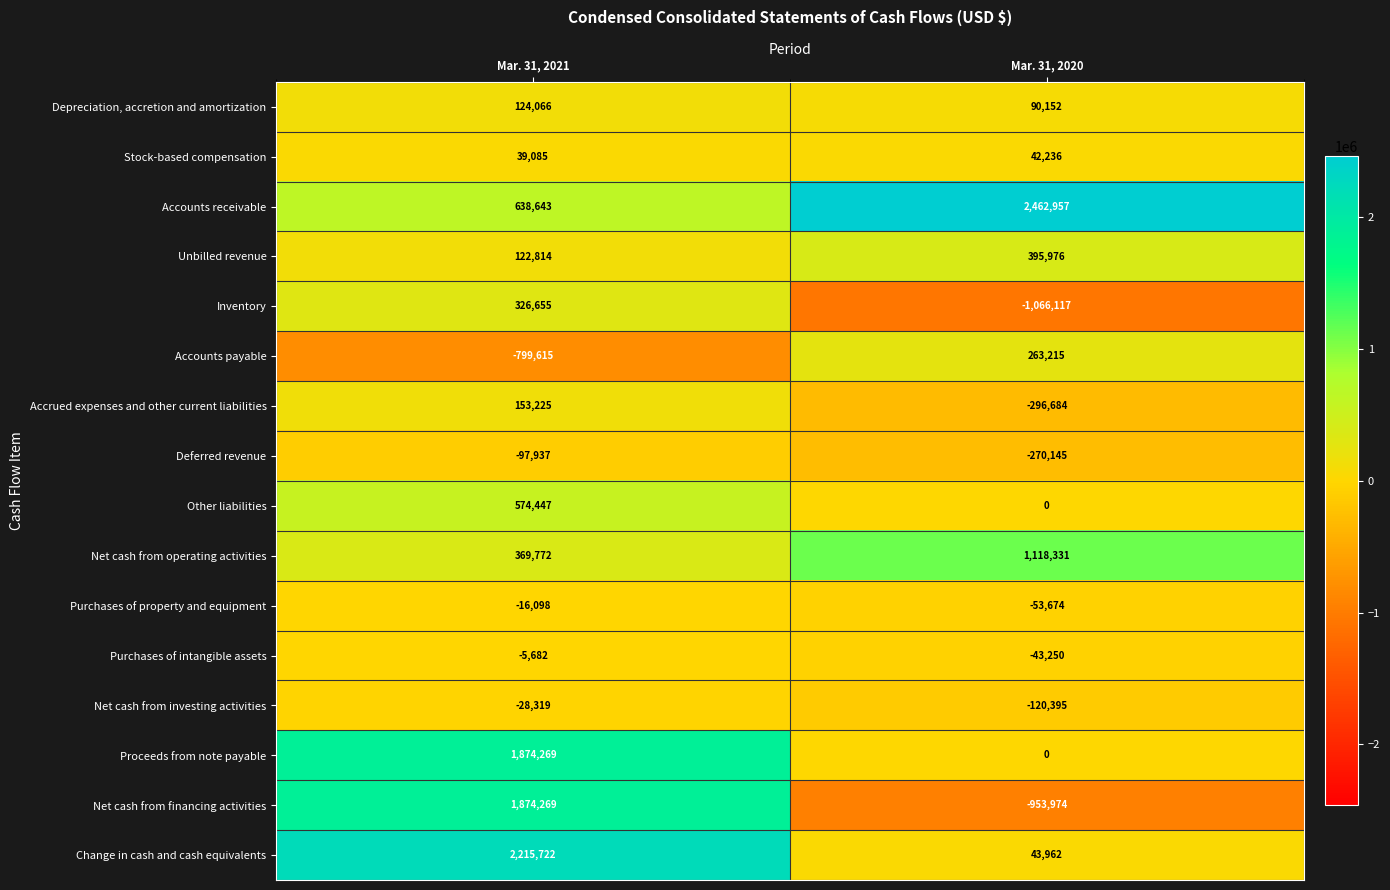

At which label is Purchases of property and equipment closest to -34886?

Mar. 31, 2021